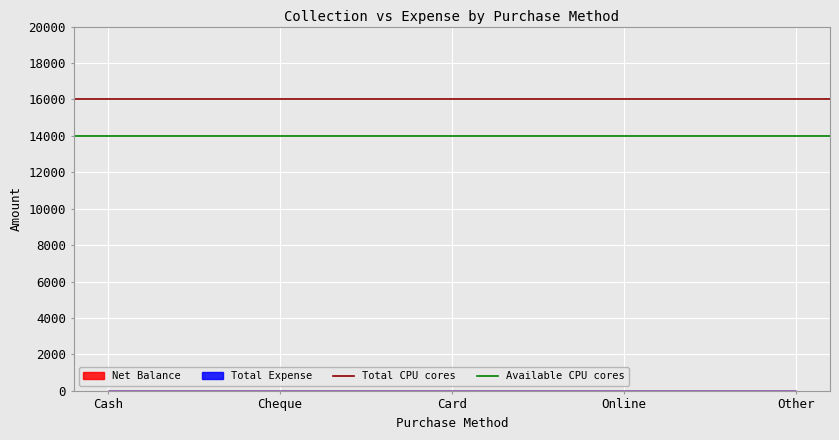

What is the spread (max minus min) of values at Cheque?

2000